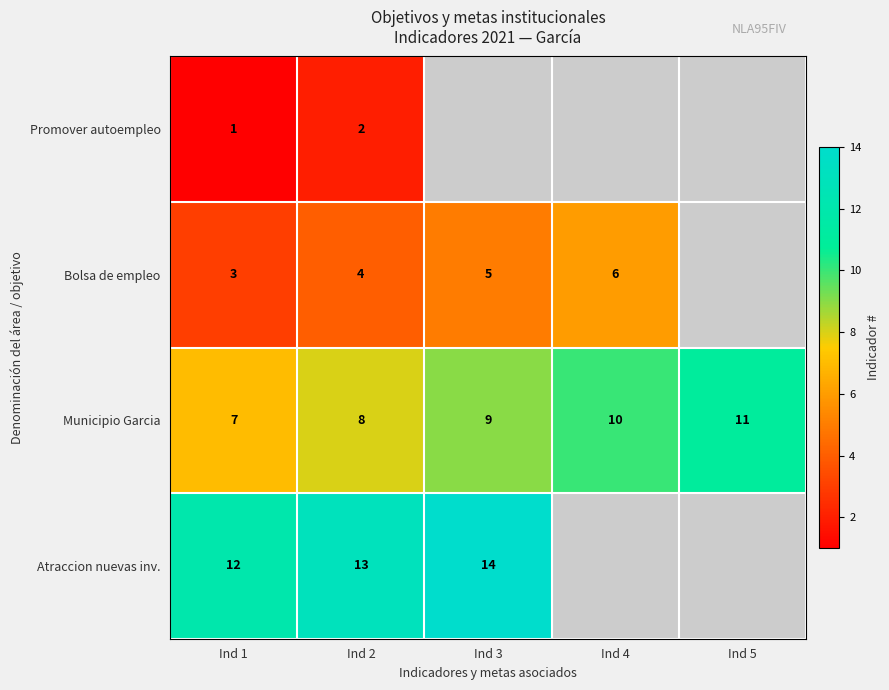

Is it true that Atraccion nuevas inv. equals 7 at Ind 2?

False